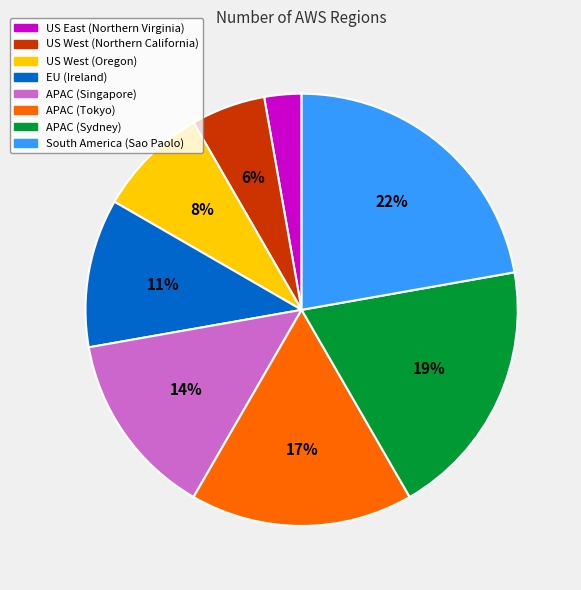

To the nearest percent, what portion does APAC (Singapore) represent?

14%